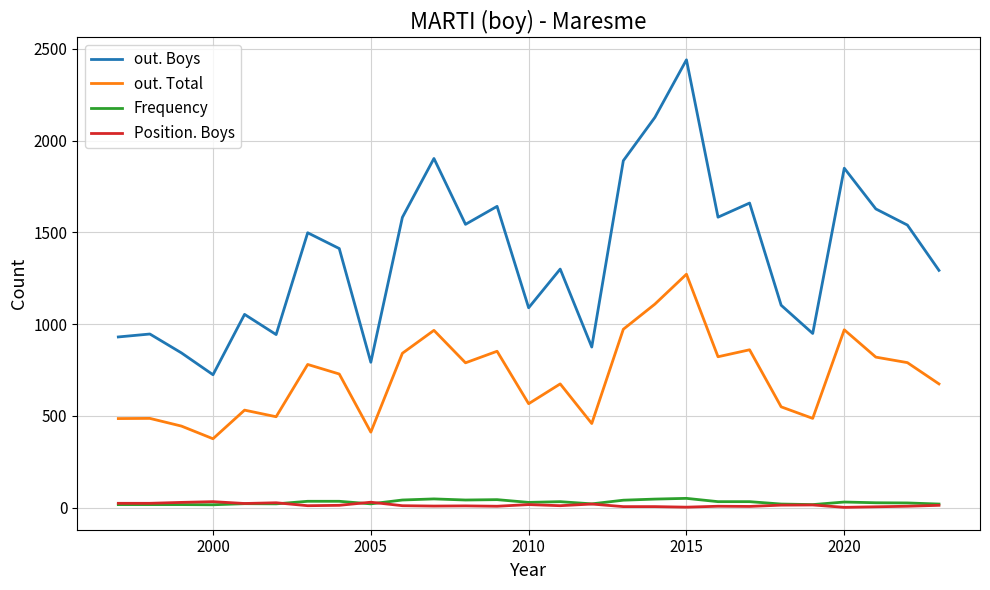

Which series has the largest range (max minus min)?

out. Boys